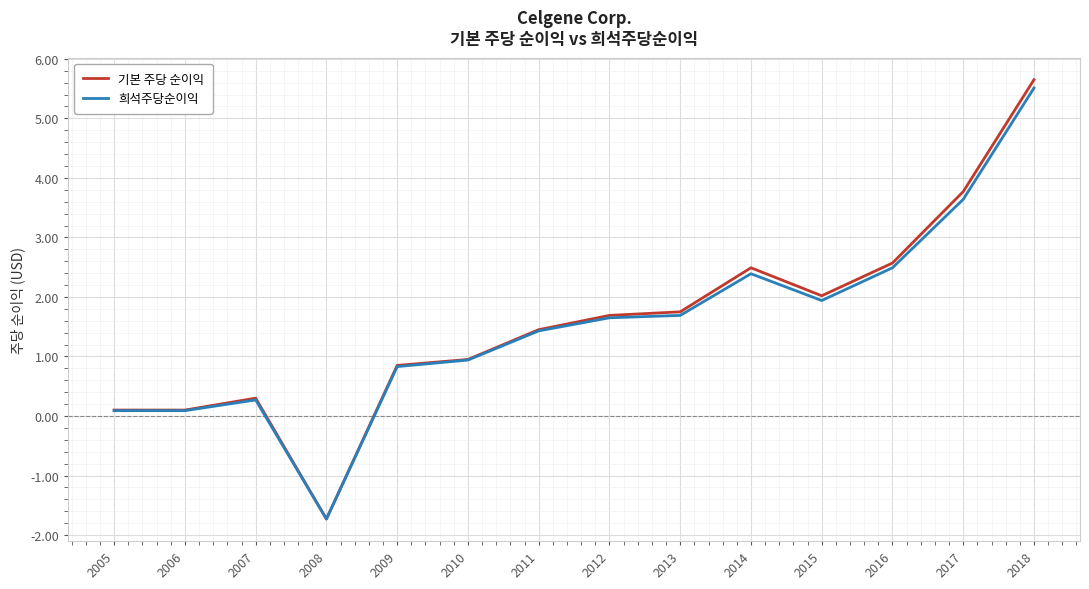

The value of 희석주당순이익 at 2015 is 1.9. True or false?

True